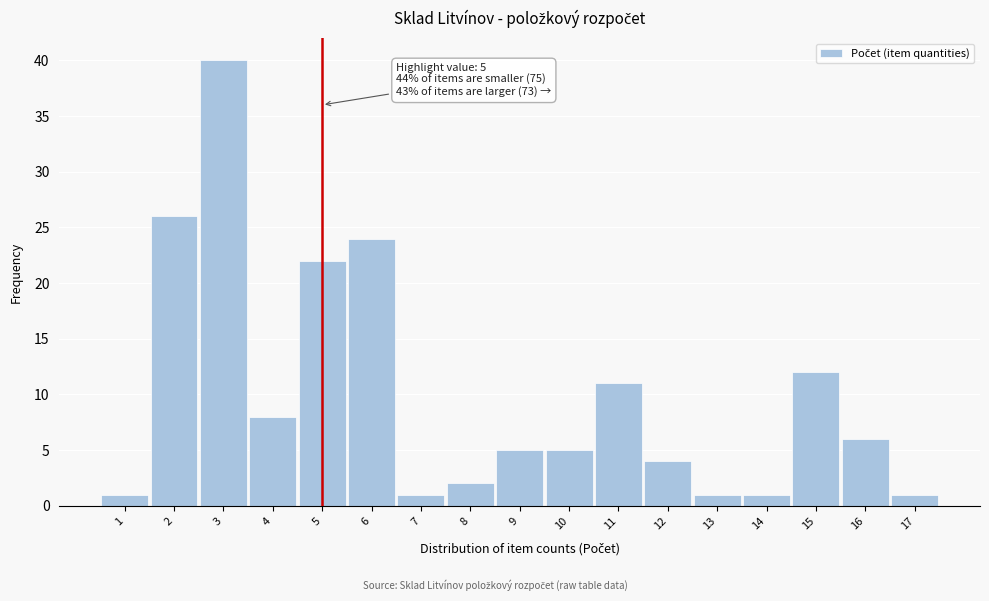

Reading left to right, transcribe all the data shown in this chart.

1	26	40	8	22	24	1	2	5	5	11	4	1	1	12	6	1